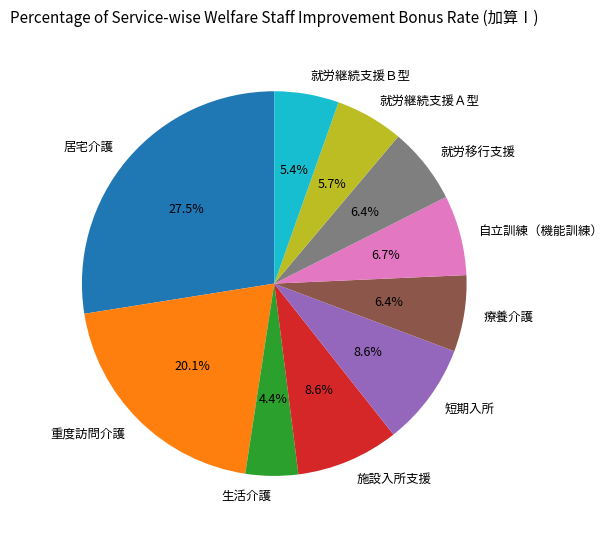

How many segments does this pie chart have?

10